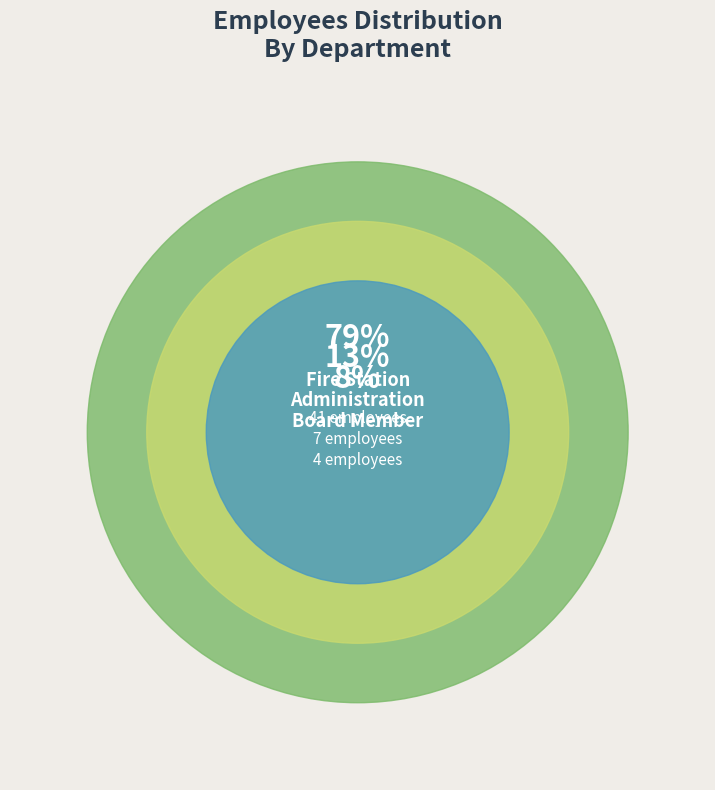

Which has a higher value, Fire Station or Administration?

Fire Station